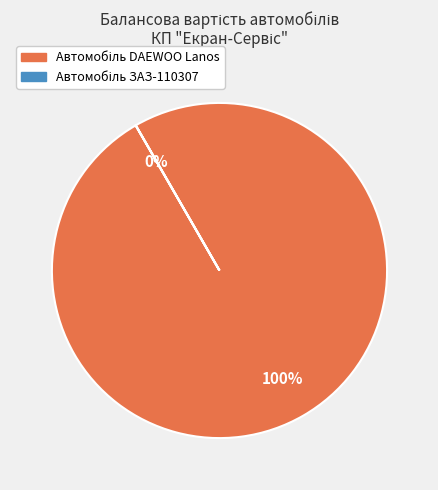

Which slice represents more than half of the pie?

Автомобіль DAEWOO Lanos